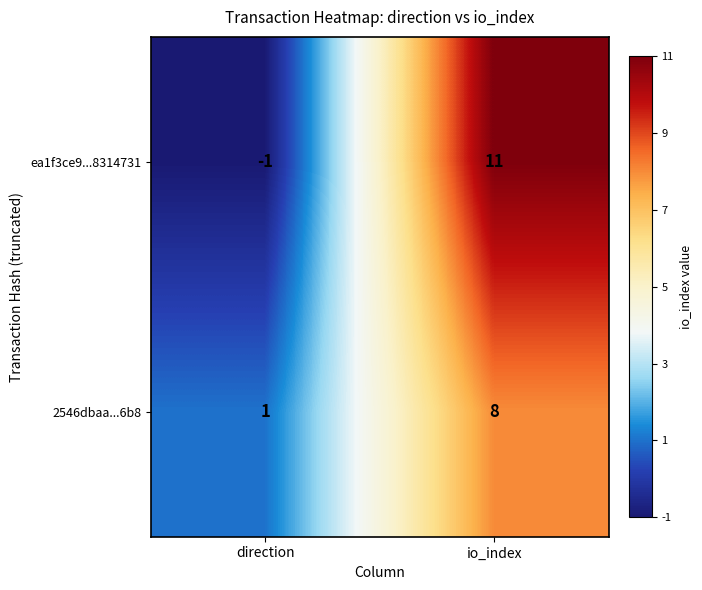

At which label is 2546dbaa...6b8 closest to 4?

direction